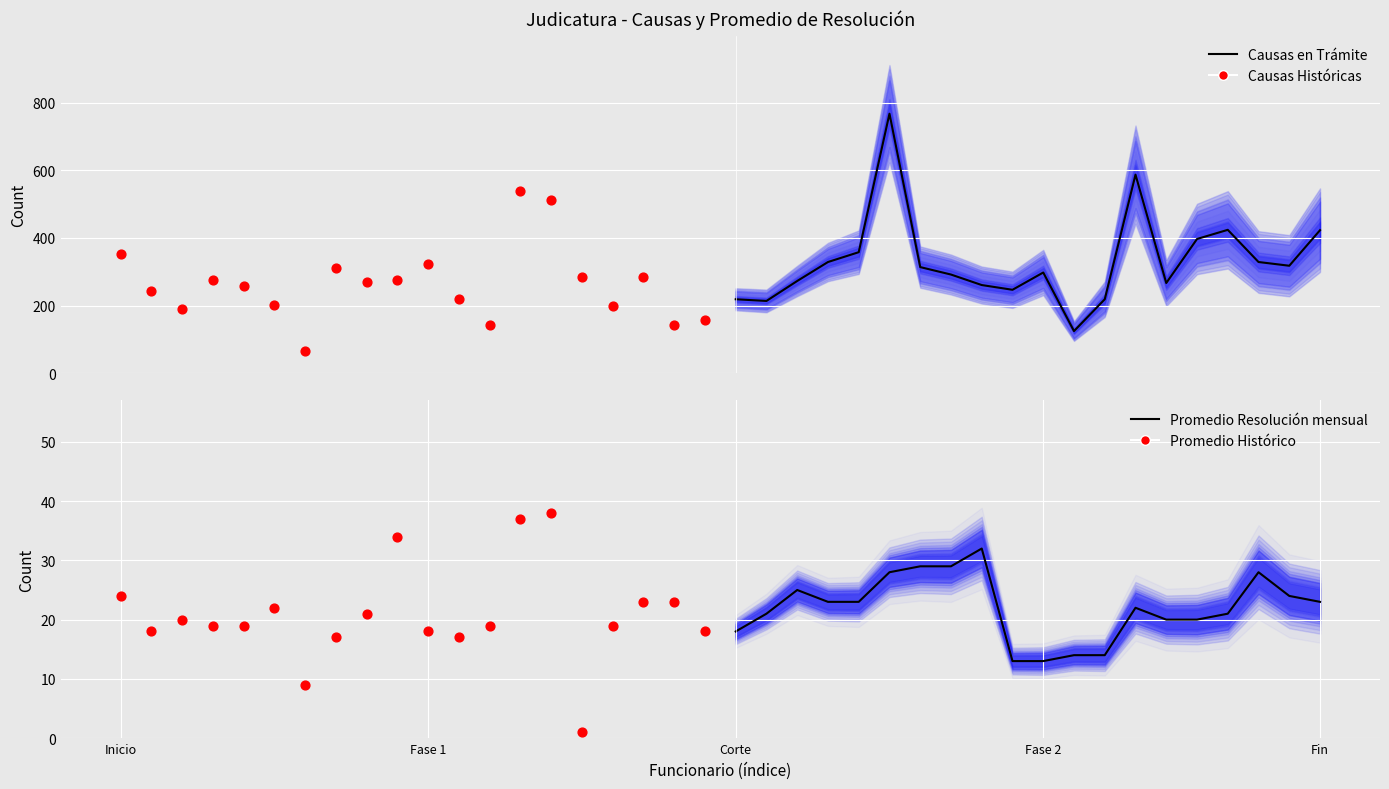

At how many categories does at least one series exceed 200?

20